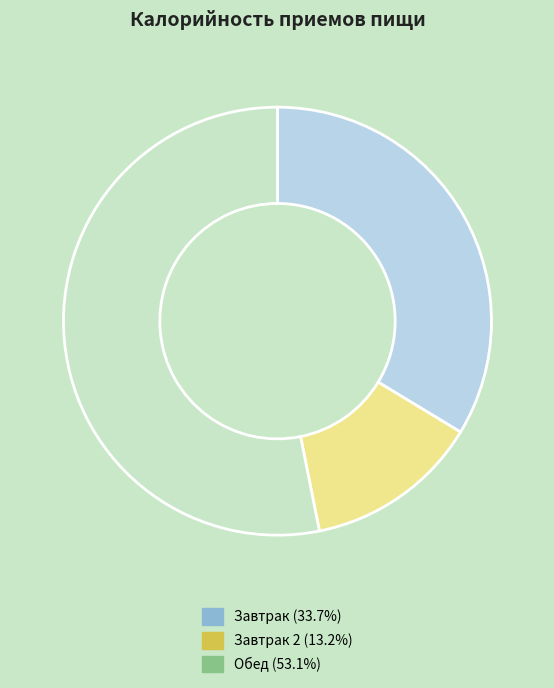

Does any single category account for the majority?

Yes